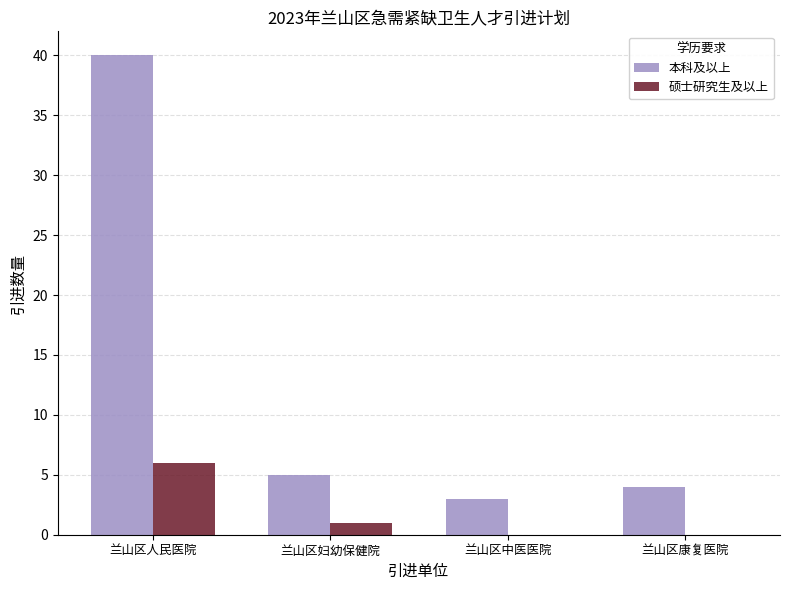

Where does the 硕士研究生及以上 series first go above 1?

兰山区人民医院